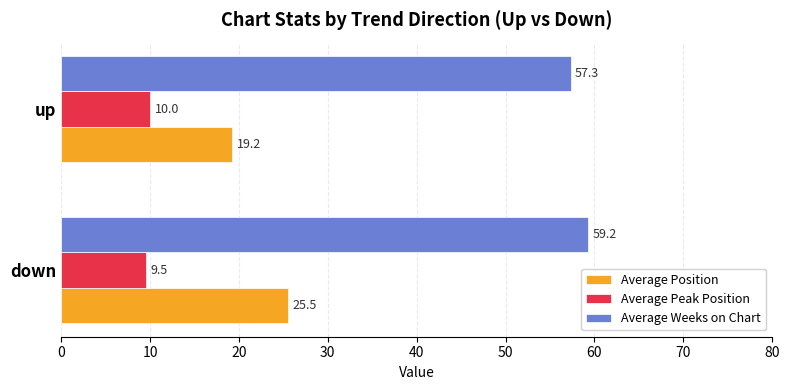

True or false: Average Position has a value of 19.2 at up.

True